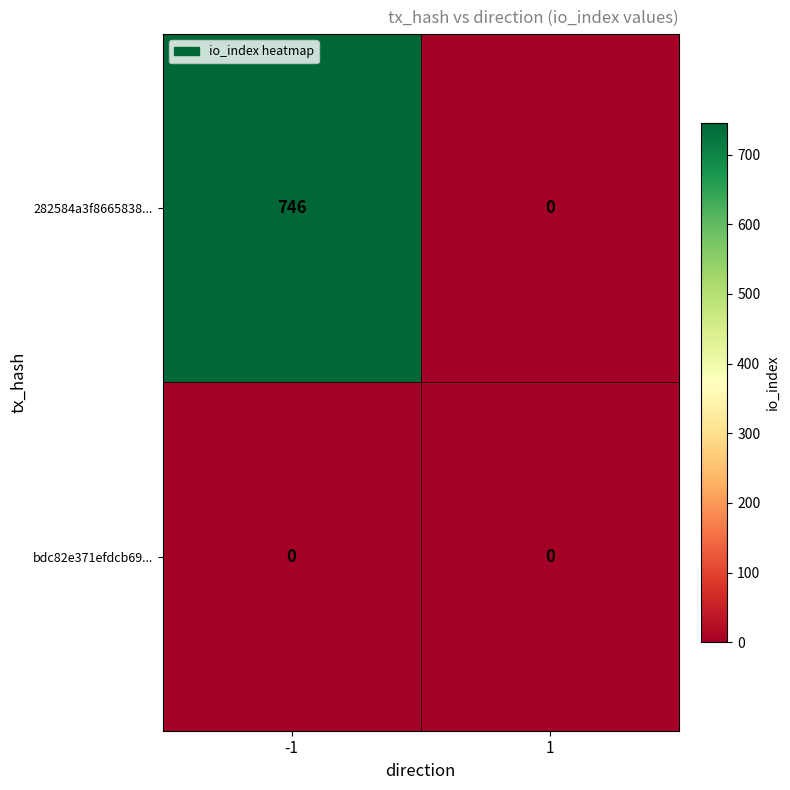

The value of bdc82e371efdcb69... at 1 is 0. True or false?

True